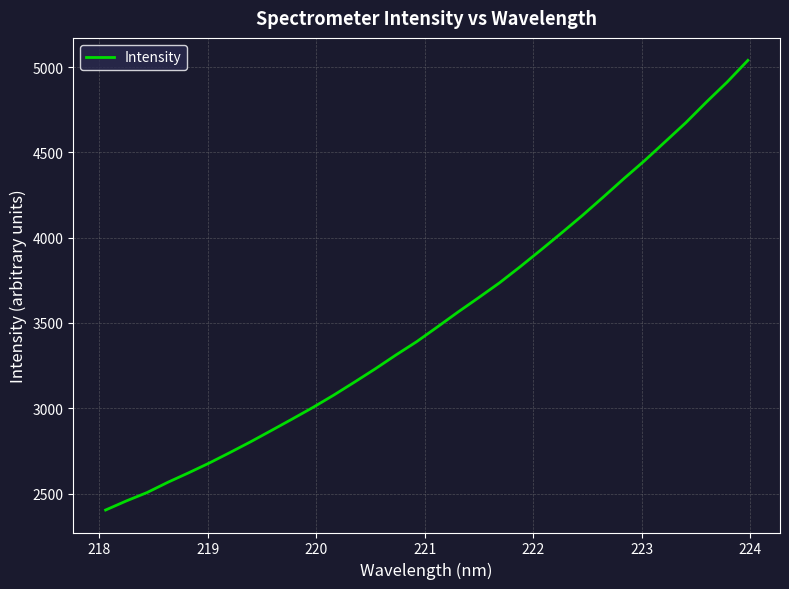

Does the chart display data point markers on the line(s)?

No